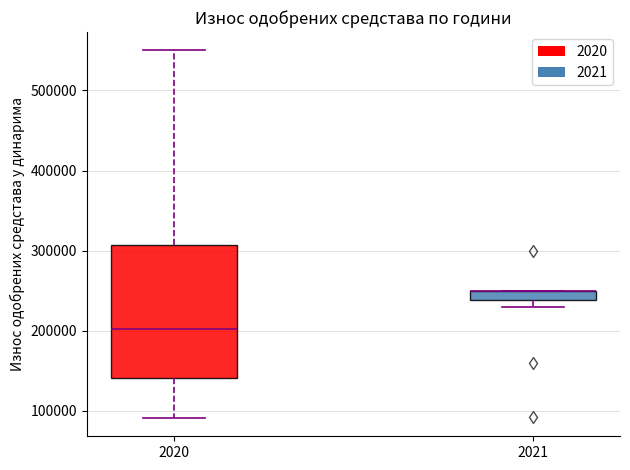

Where does the upper whisker of the box at x = 2020 end on the y-axis? The values are not printed on the chart, so give them approximately, as read against the axis.

550000